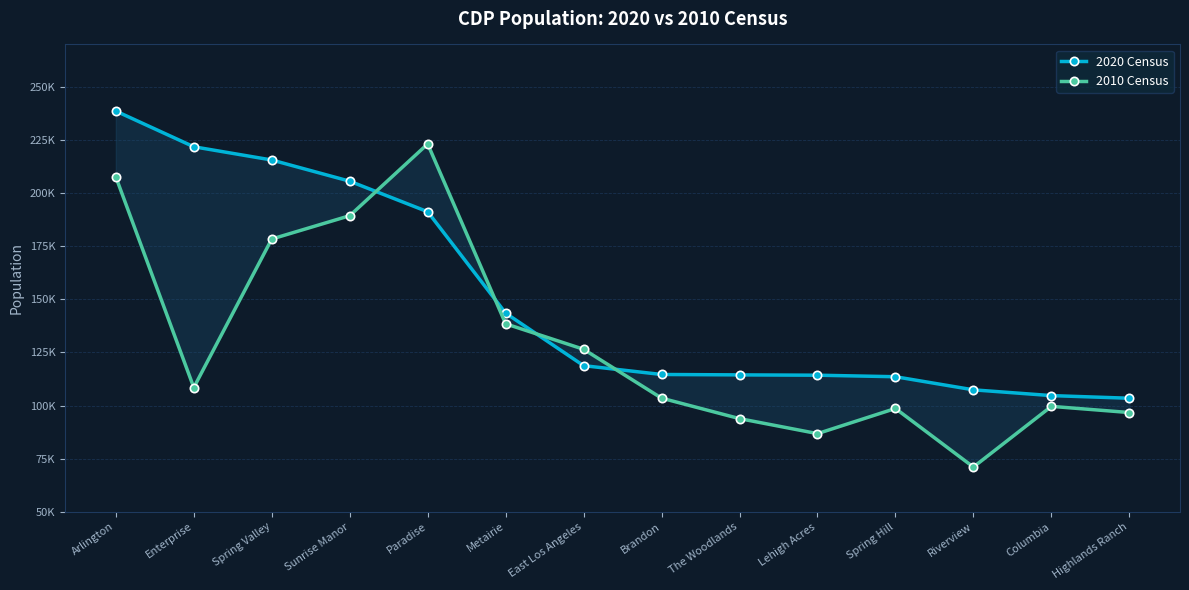

At Spring Valley, list the series in order from largest to smallest.

2020 Census, 2010 Census